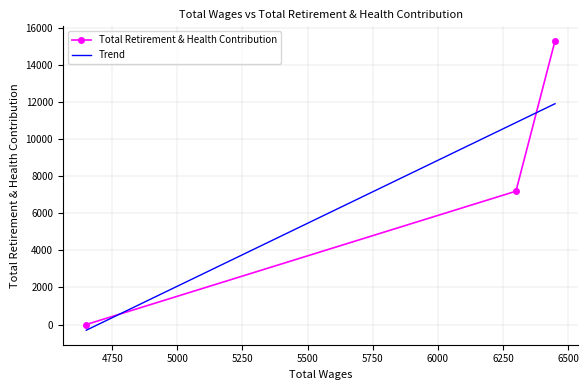

How many positive values does the Total Retirement & Health Contribution series have?

2